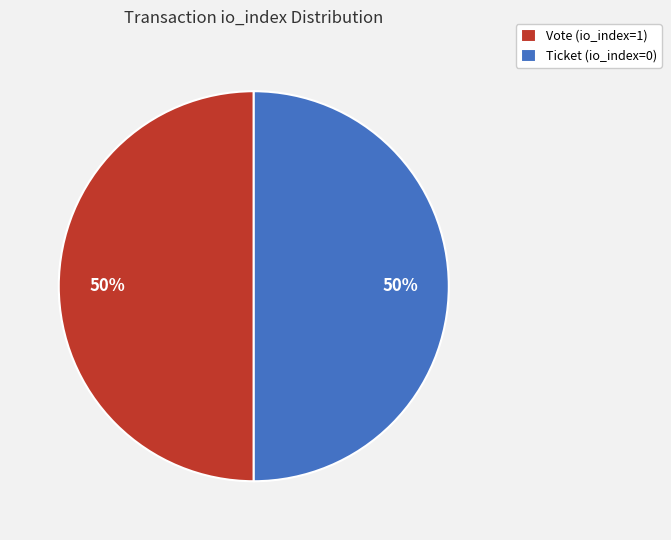

To the nearest percent, what is the combined percentage of Vote (io_index=1) and Ticket (io_index=0)?

100%